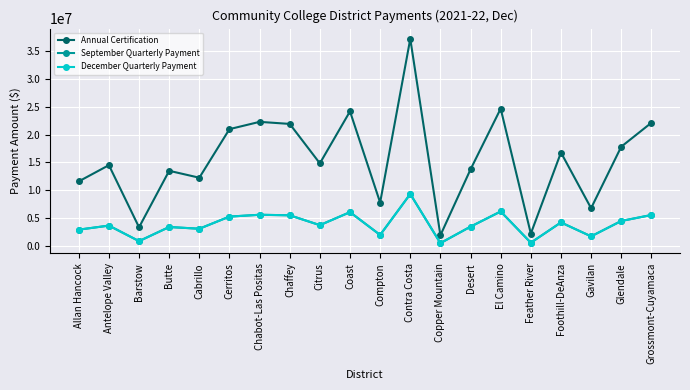

How many categories are shown in the chart?

20